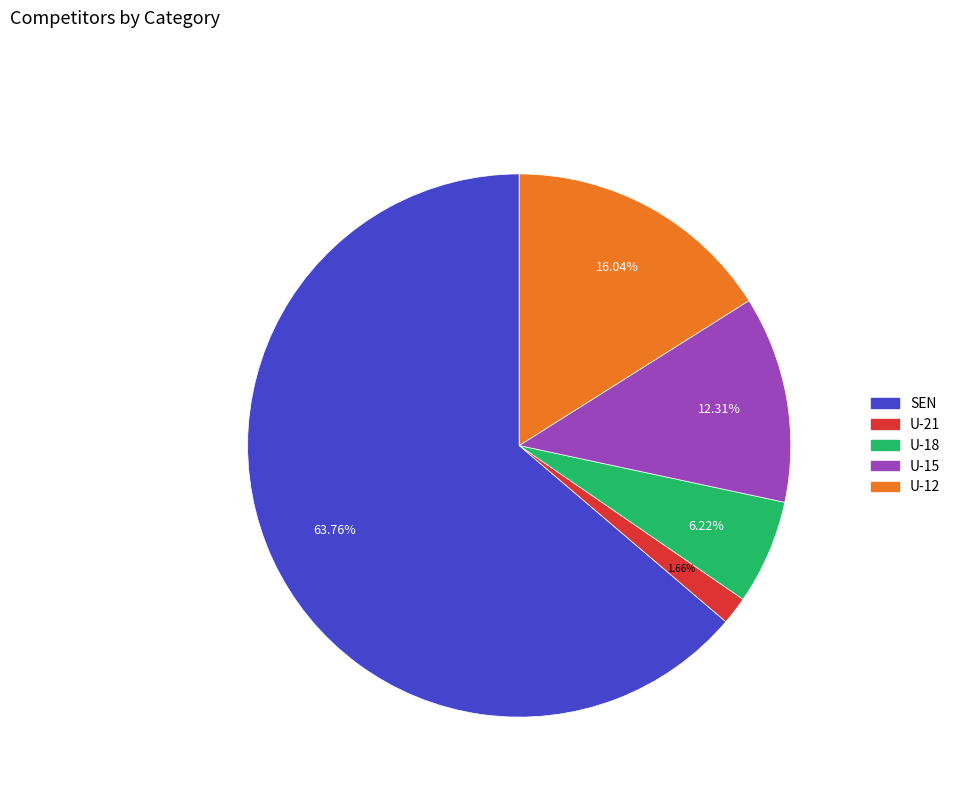

Does SEN account for over 50% of the chart?

Yes